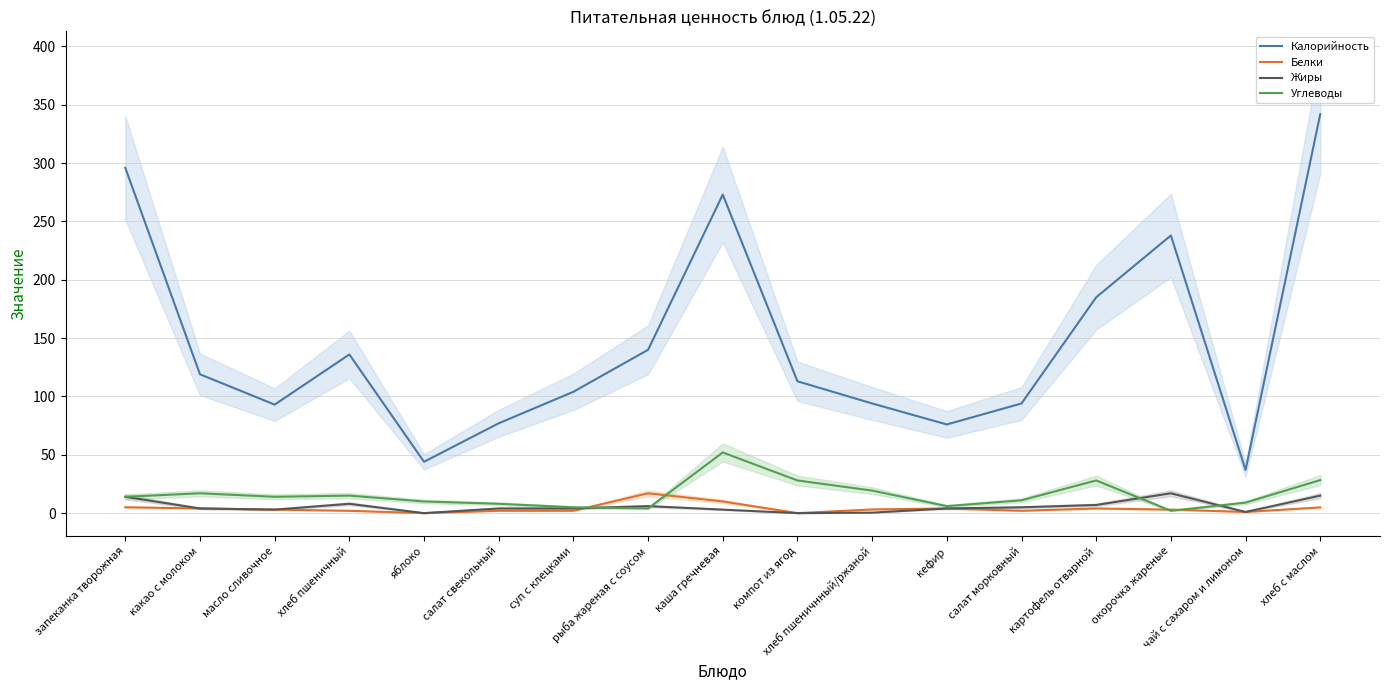

At which category does Жиры reach its first local peak?

хлеб пшеничный